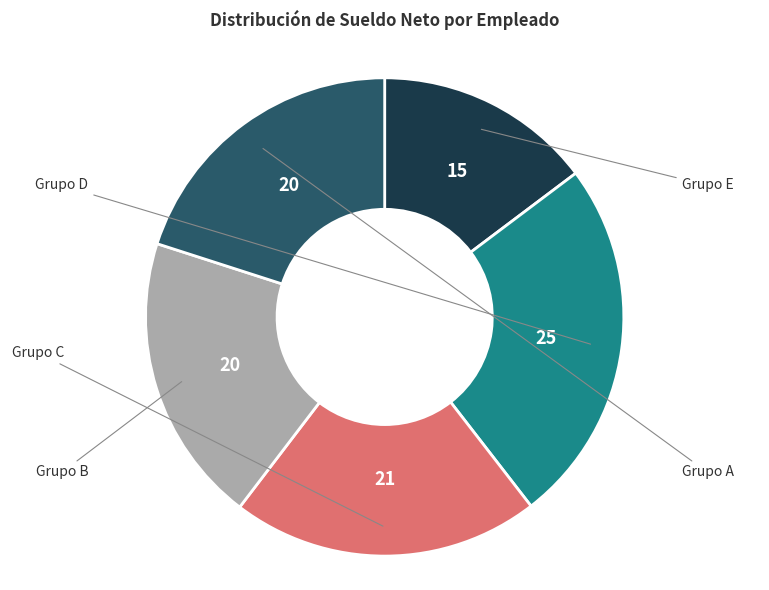

Is there any slice that represents more than half of the pie?

No